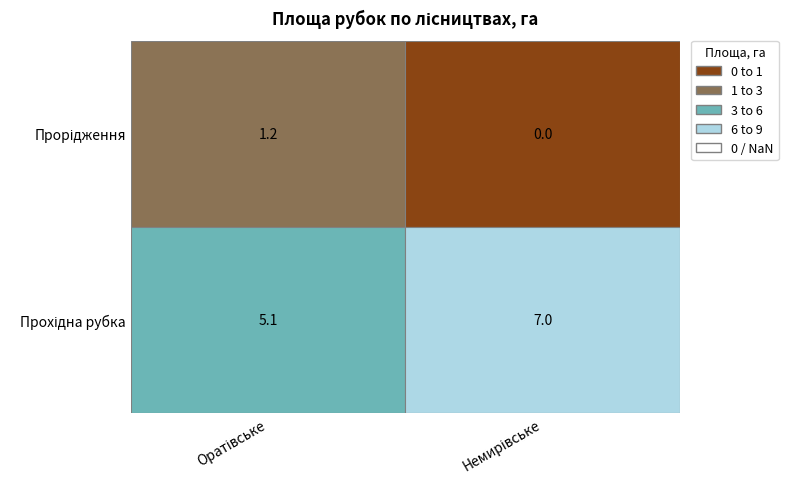

The Оратівське series shows 1.7 at 0. True or false?

False